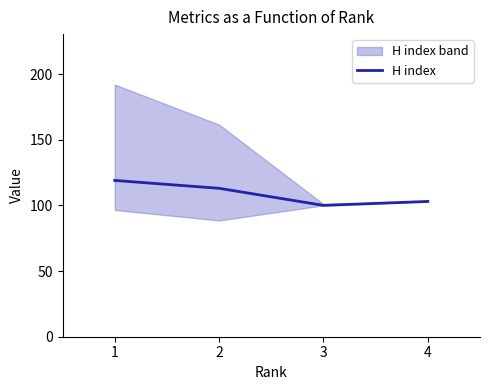

Between 1 and 4, which is larger?

1